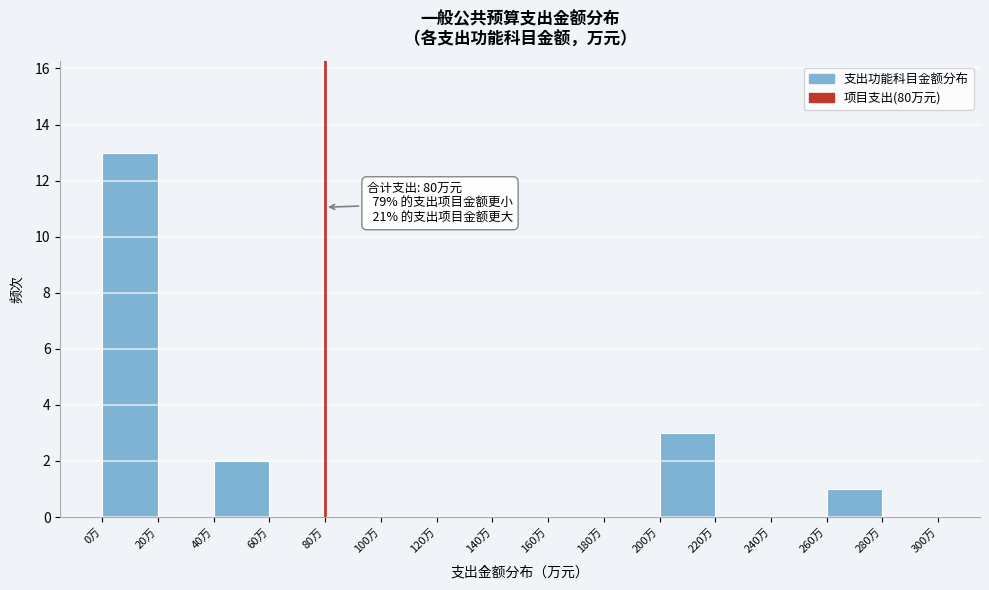

Over which range of the x-axis is the bar tallest?

0 to 20